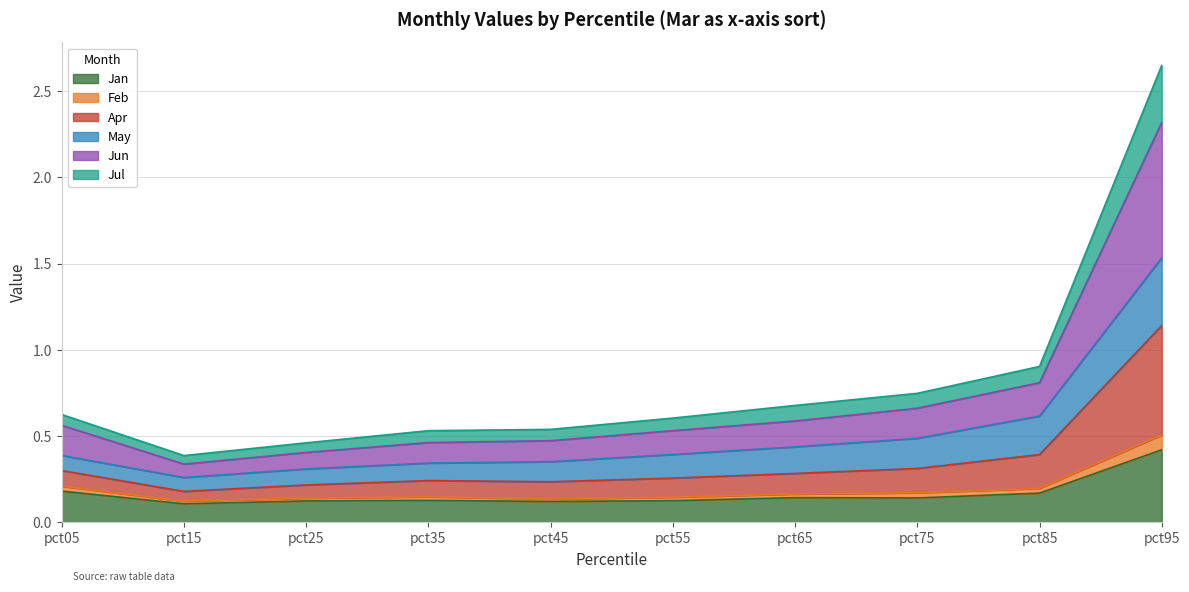

At which category is the sum across all series the highest?

pct95